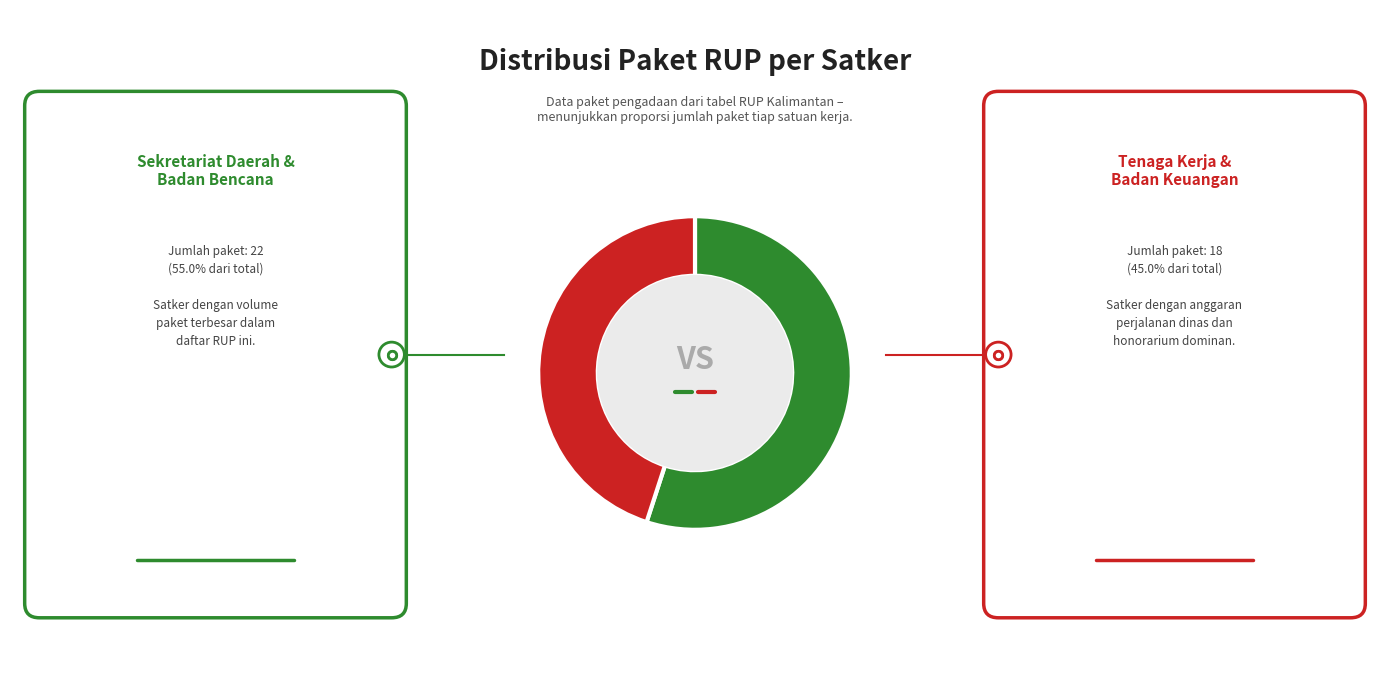

Is there a majority slice in this chart?

Yes